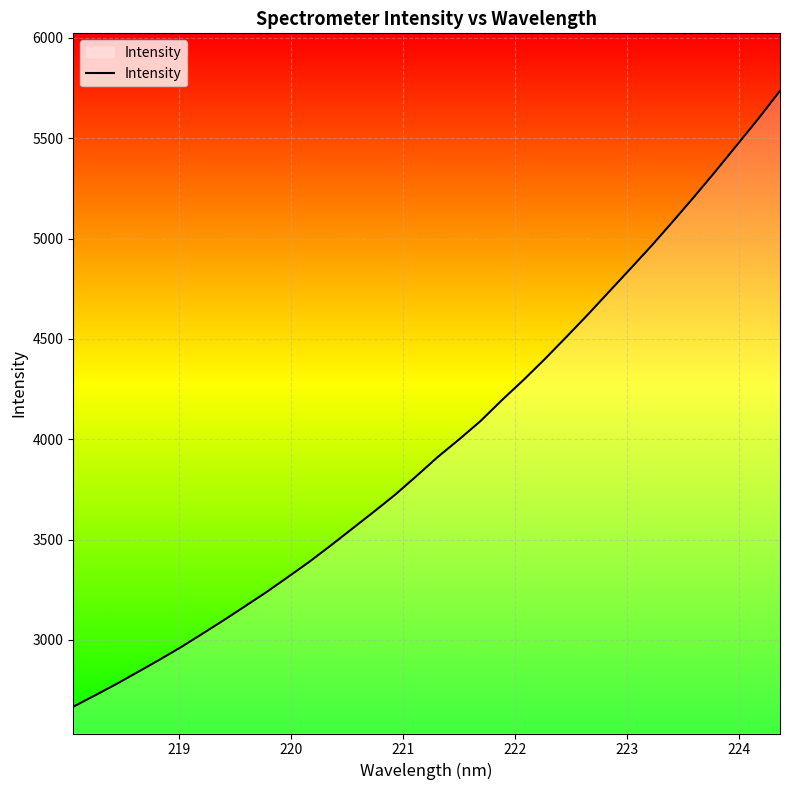

How many lines are shown in the chart?

1